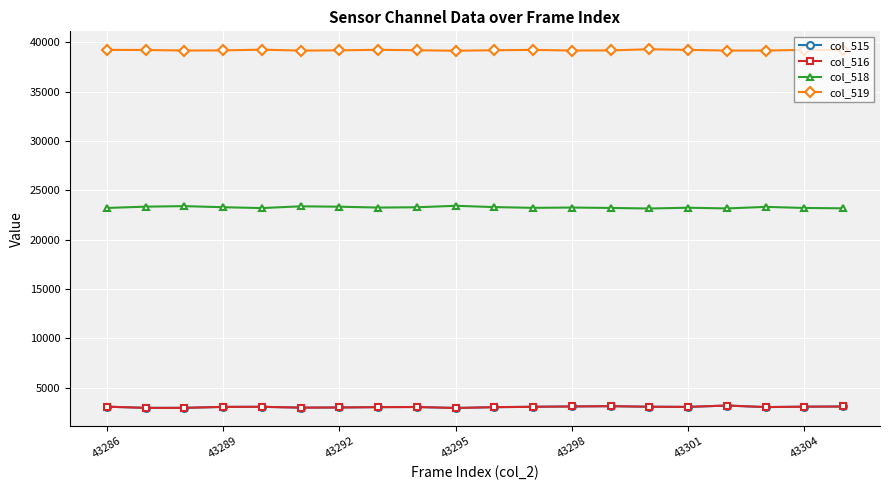

Count the number of data series in this chart.

4